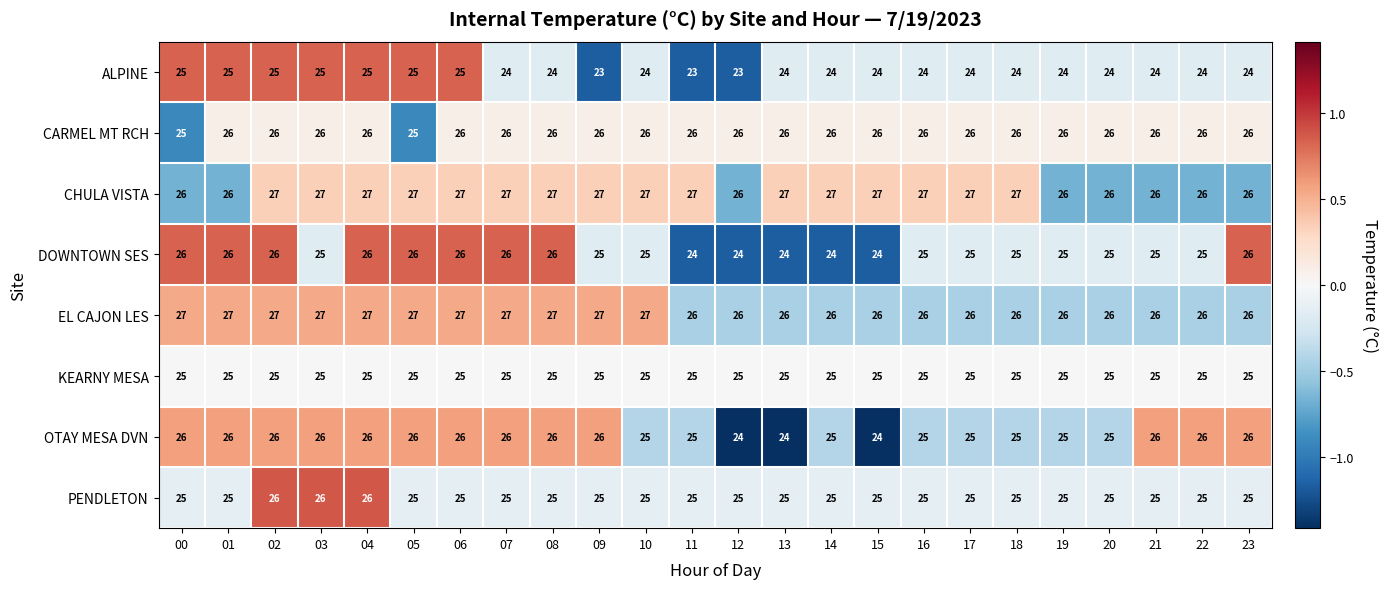

What is the highest value of the PENDLETON series?

26